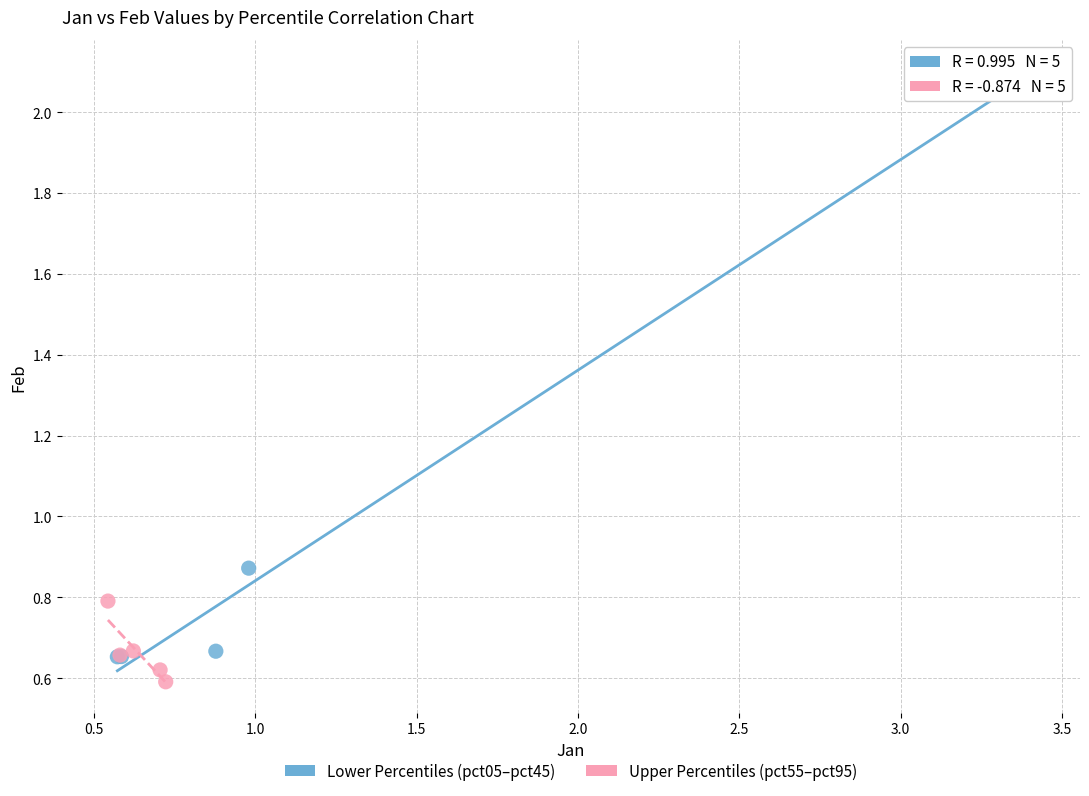

Which series has the widest spread of Y values?

Lower Percentiles (pct05–pct45)